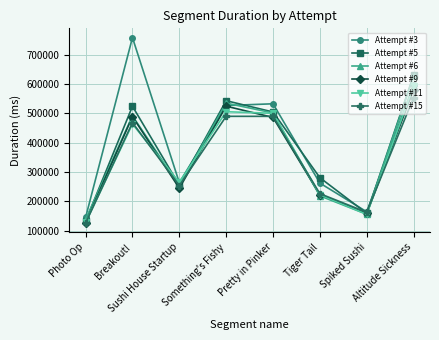

Where is the first local minimum for Attempt #5?

Sushi House Startup